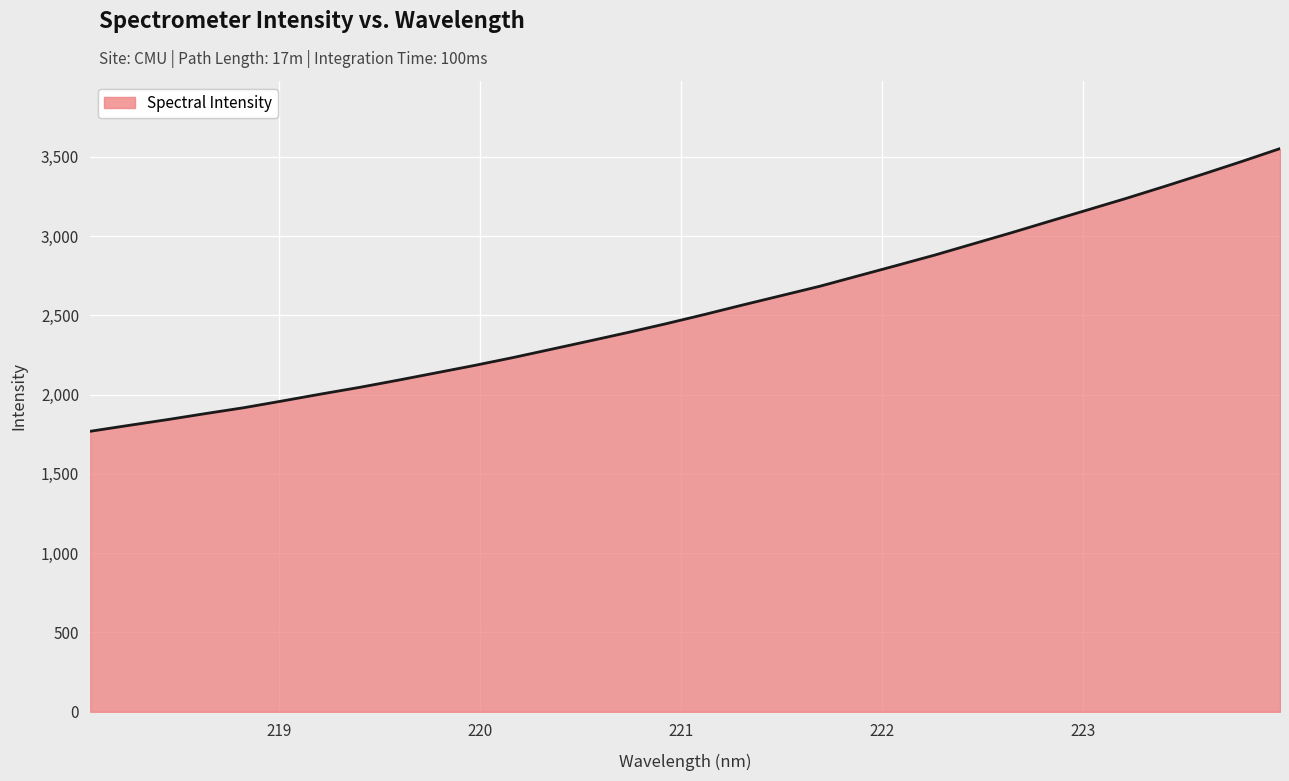

What is the difference between the maximum and minimum values?

1782.7